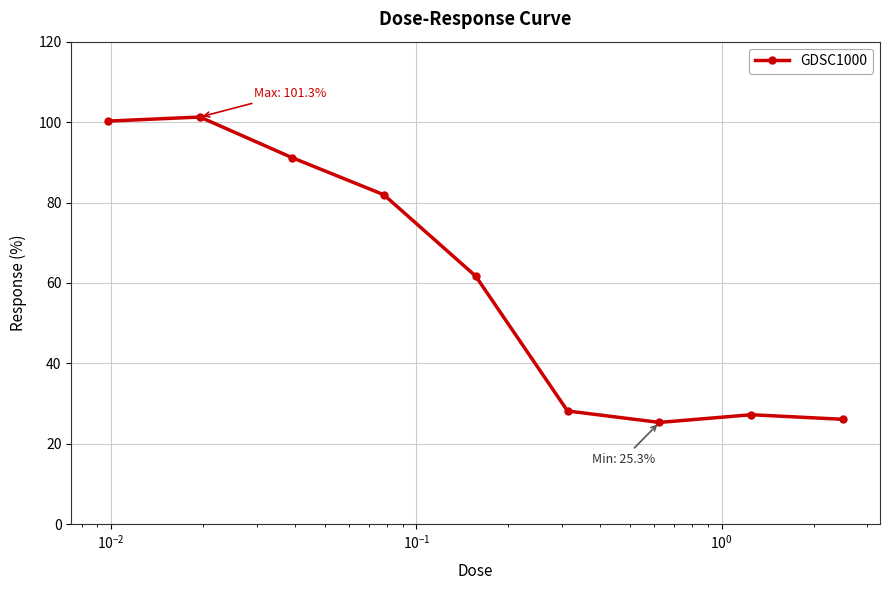

How many lines are shown in the chart?

1